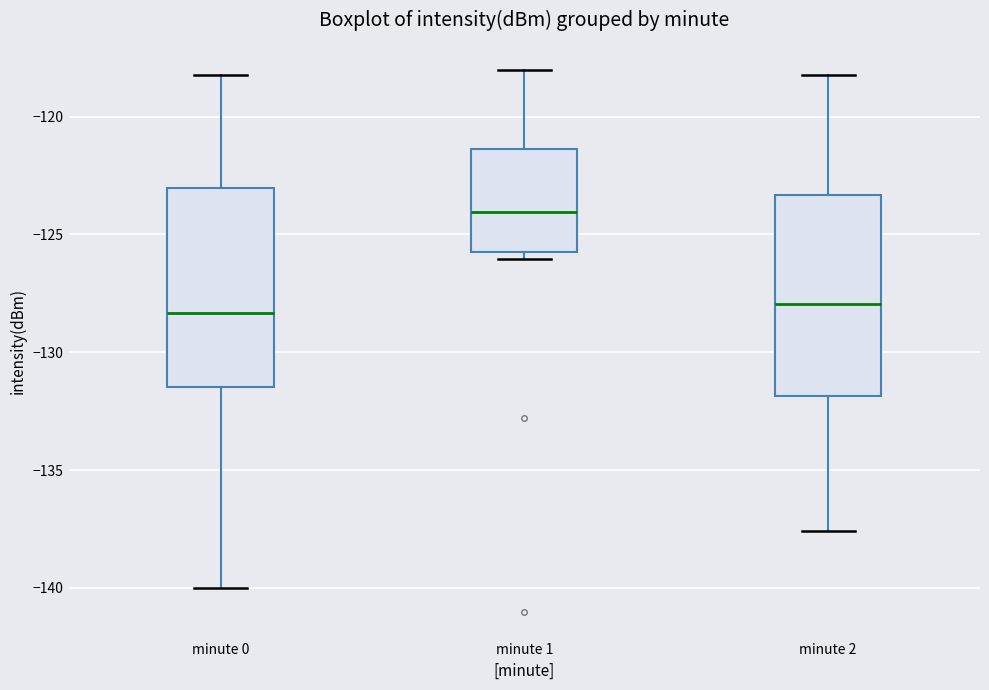

Where does the upper whisker of the box for minute 0 end on the y-axis? The values are not printed on the chart, so give them approximately, as read against the axis.

-118.0